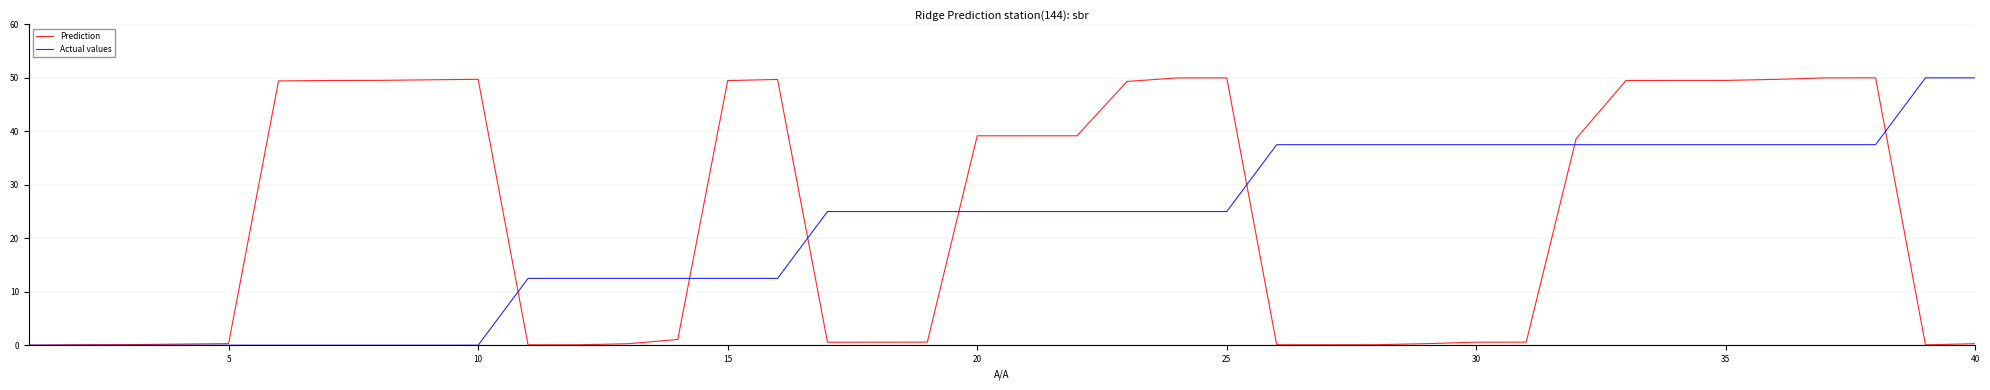

What is the maximum value for Actual values?

50.0